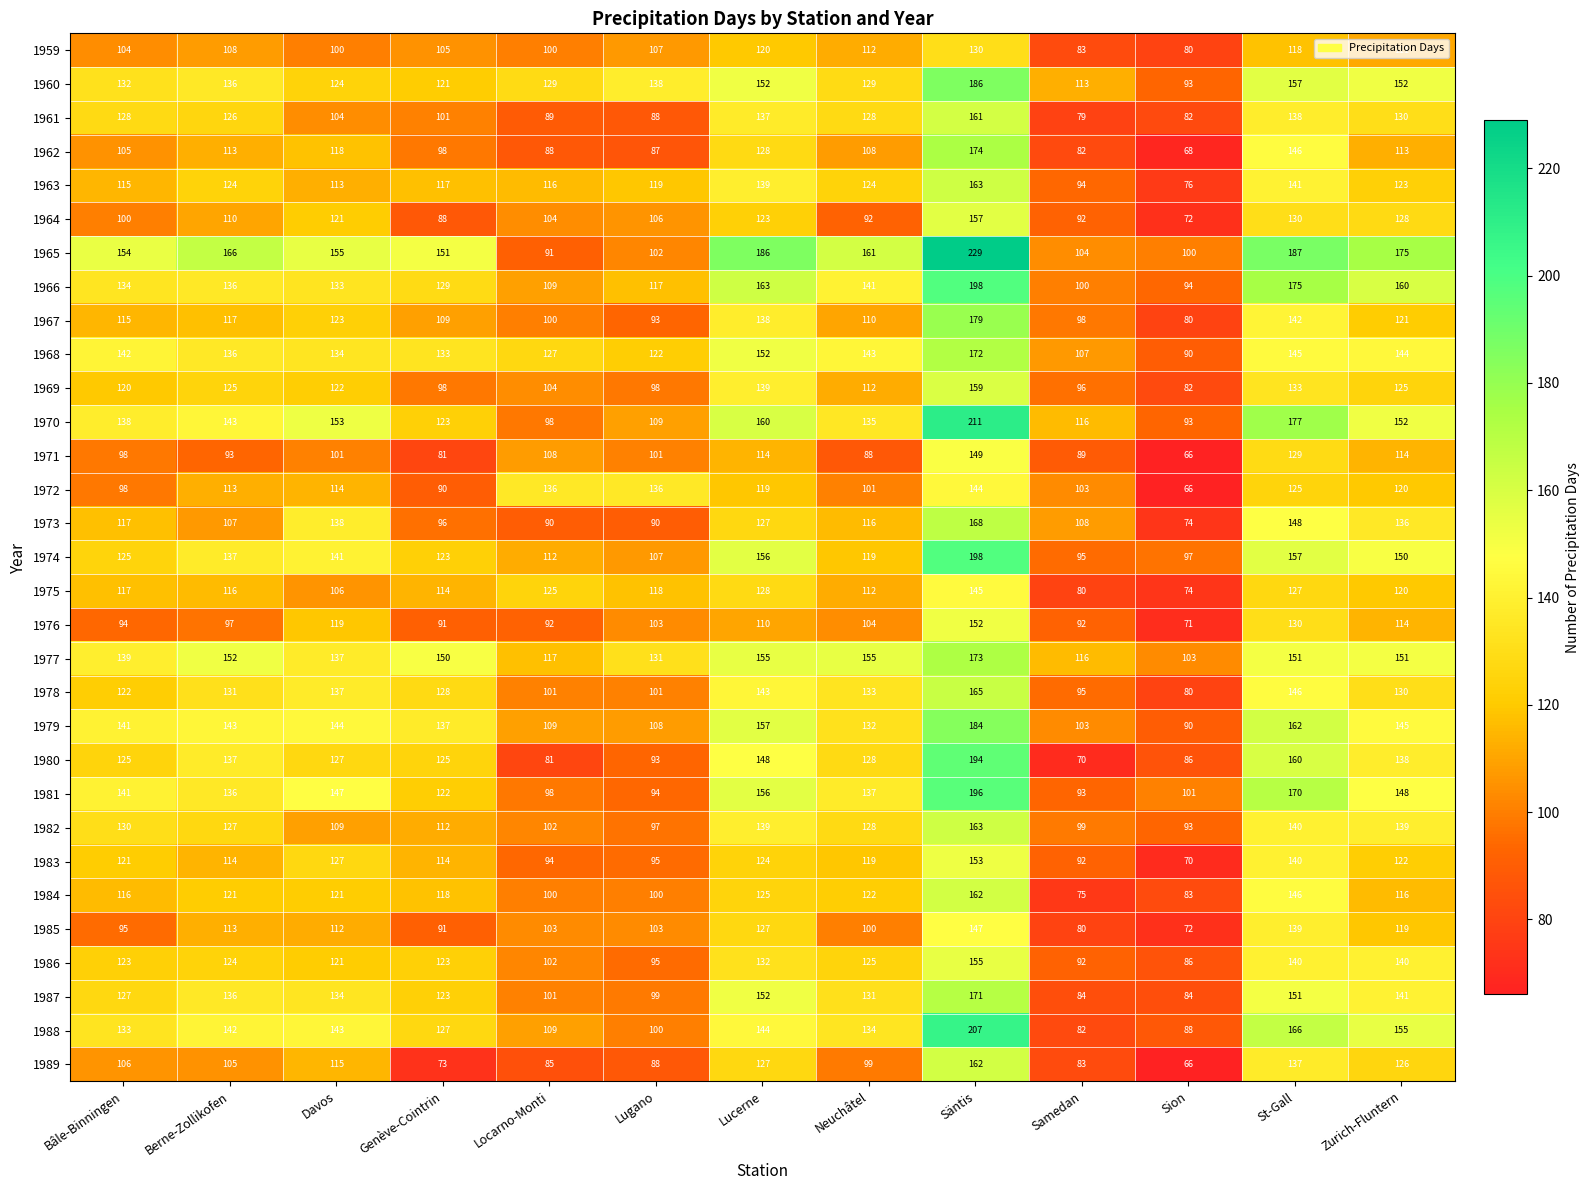

What is the maximum value for 1968?

172